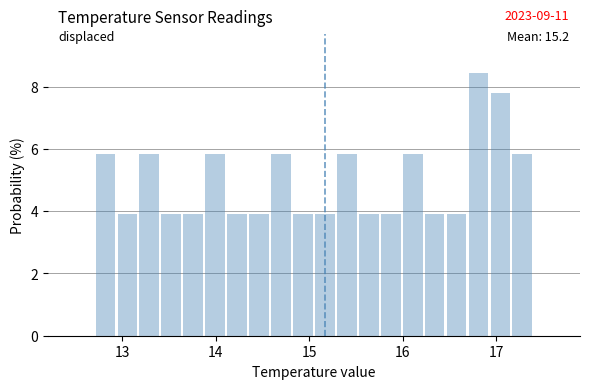

Around what value on the x-axis is the tallest bar? Give the approximate position of its centre, as read against the axis.

16.8